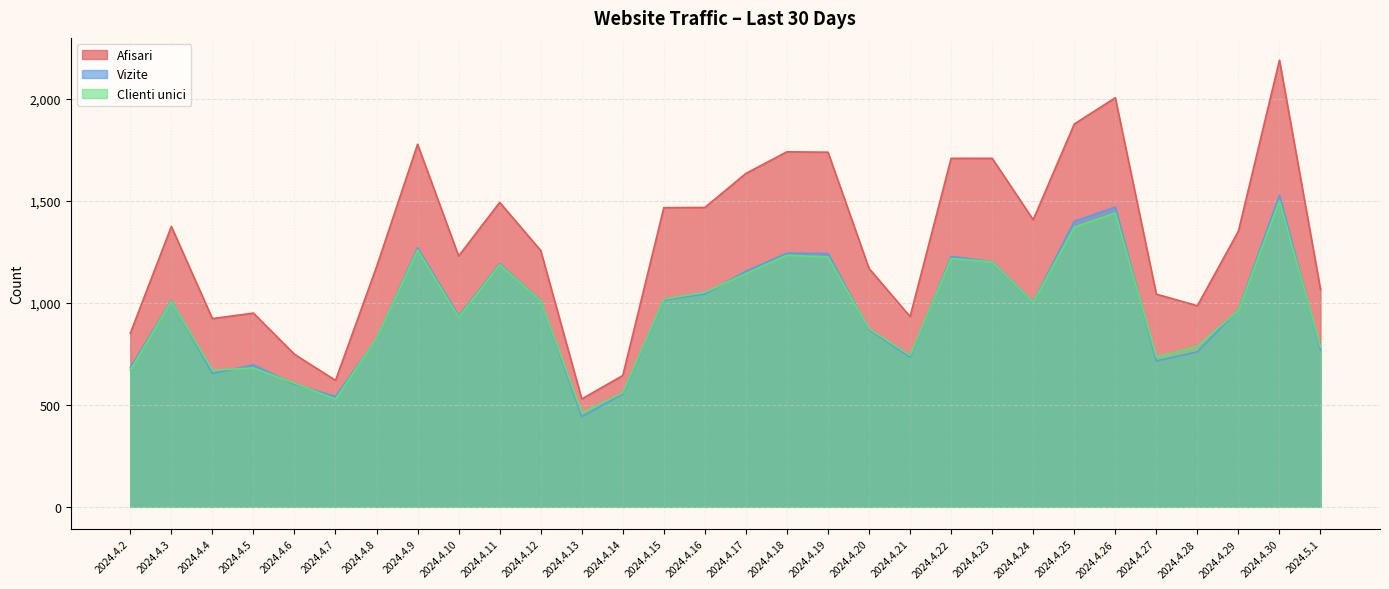

What is the value of the Clienti unici point at the 17th from the left?

1234